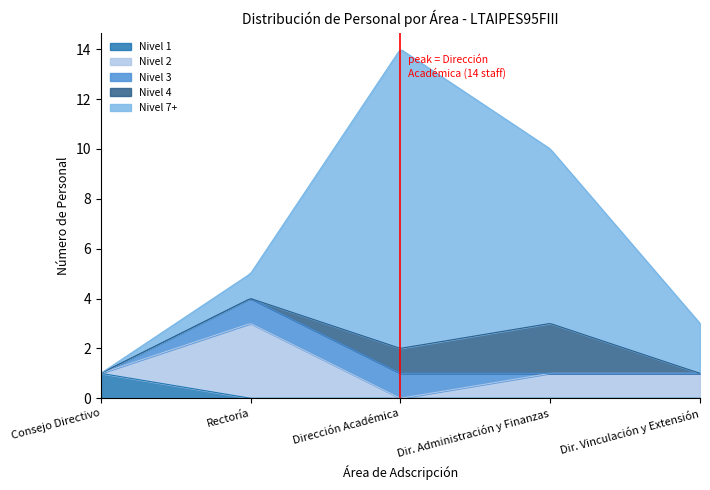

What is the maximum value for Nivel 1?

1.0